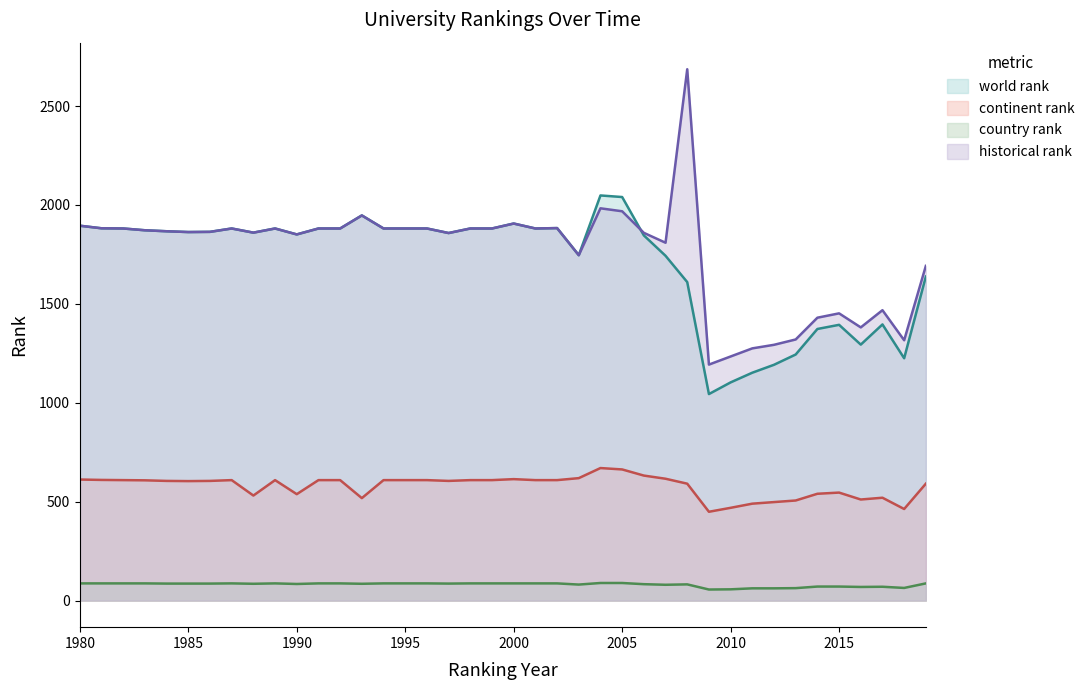

Reading left to right, list all the values displayed in this chart.

world rank: 1895	1882	1881	1872	1867	1863	1864	1881	1860	1881	1851	1881	1881	1947	1881	1881	1881	1858	1881	1881	1906	1881	1883	1746	2048	2040	1846	1743	1610	1044	1103	1152	1192	1244	1373	1394	1294	1396	1225	1638
continent rank: 612	610	609	608	605	604	605	609	531	609	538	609	609	518	609	609	609	605	609	609	614	609	609	619	670	663	632	616	591	449	469	490	498	506	540	546	511	520	463	591
country rank: 87	87	87	87	86	86	86	87	85	87	84	87	87	85	87	87	87	86	87	87	87	87	87	81	89	89	83	80	82	56	57	62	62	63	71	71	69	70	64	87
historical rank: 1895	1882	1881	1872	1867	1863	1864	1881	1860	1881	1851	1881	1881	1947	1881	1881	1881	1858	1881	1881	1906	1881	1883	1746	1983	1968	1859	1809	2686	1193	1234	1275	1293	1320	1430	1452	1381	1468	1316	1692